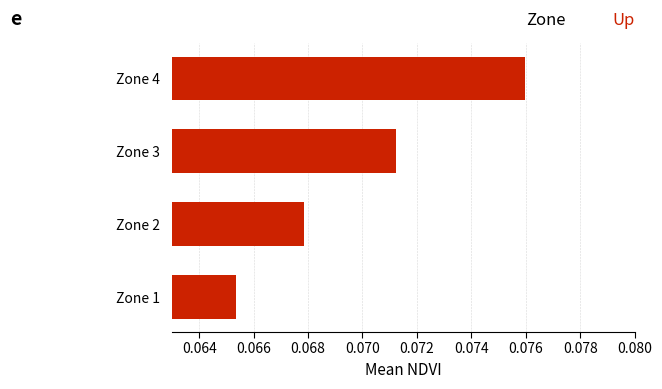

Are the bars horizontal?

Yes